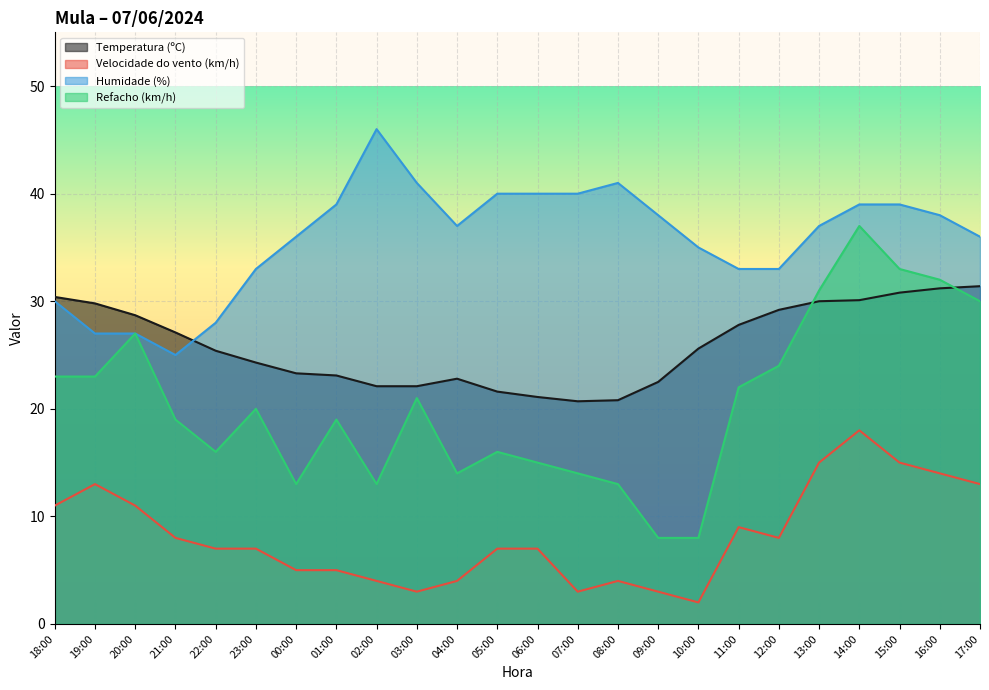

List the labels in order of Velocidade do vento (km/h) value, smallest first.

10:00, 03:00, 07:00, 09:00, 02:00, 04:00, 08:00, 00:00, 01:00, 22:00, 23:00, 05:00, 06:00, 21:00, 12:00, 11:00, 18:00, 20:00, 19:00, 17:00, 16:00, 13:00, 15:00, 14:00